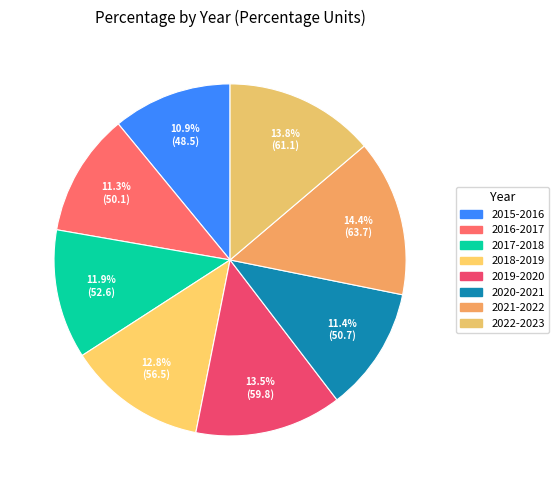

To the nearest percent, what is the average slice percentage?

12%